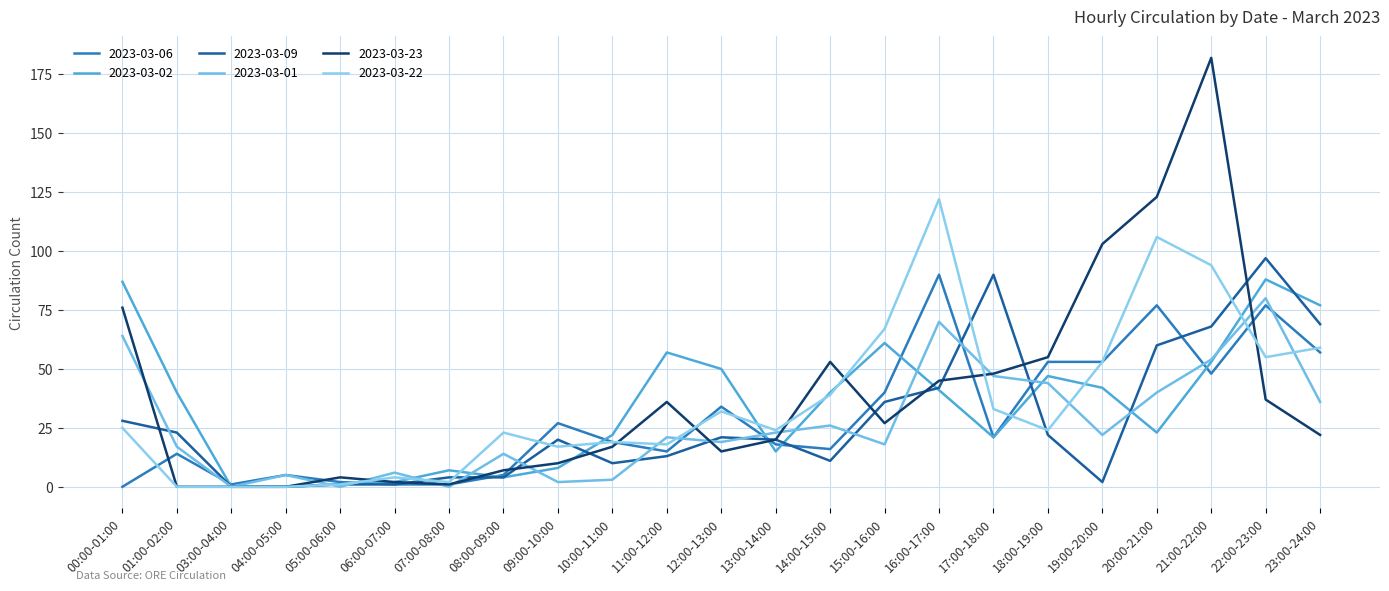

What is the label of the 14th point from the right?

10:00-11:00